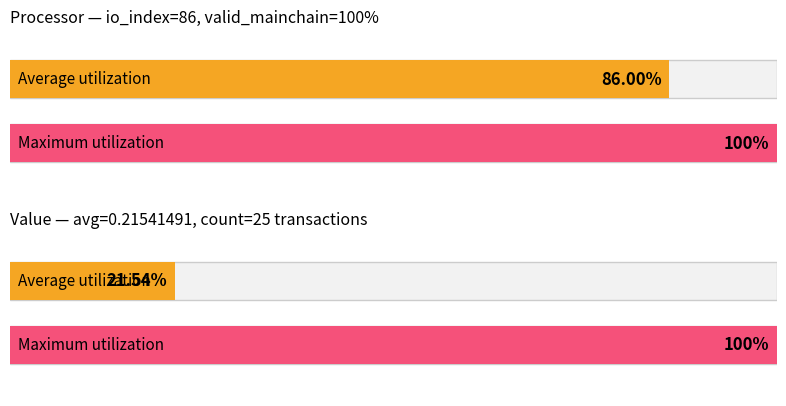

The value of Maximum utilization at 8 is 1.0. True or false?

True